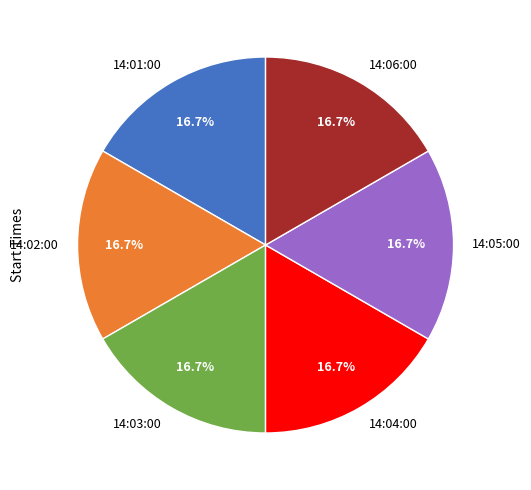

What is the total percentage of 14:02:00 and 14:03:00?

33.3%